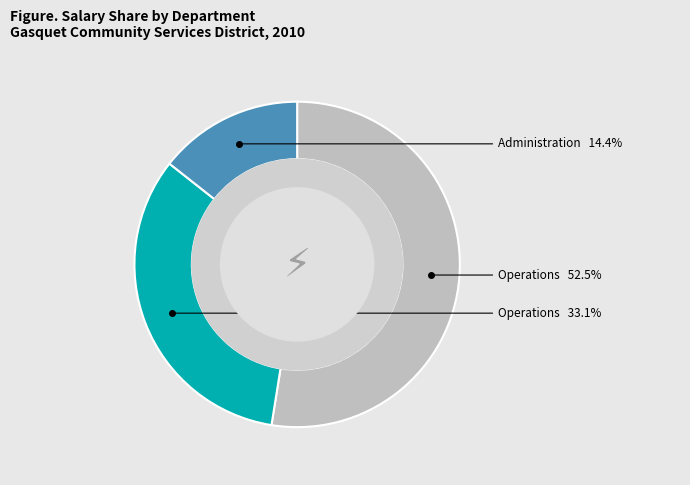

Does any single category account for the majority?

Yes